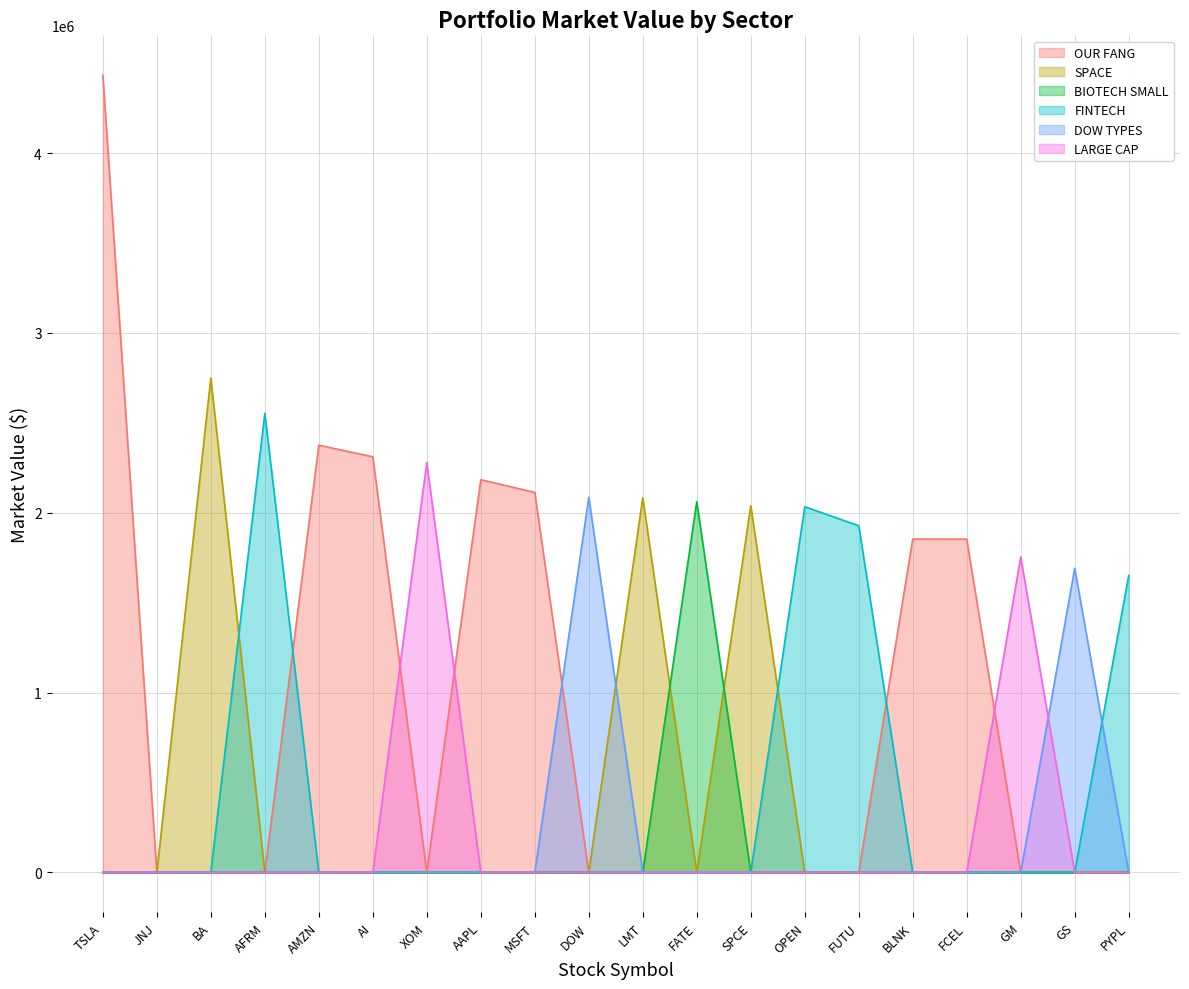

Between XOM and FUTU, which series saw the biggest shift?

LARGE CAP